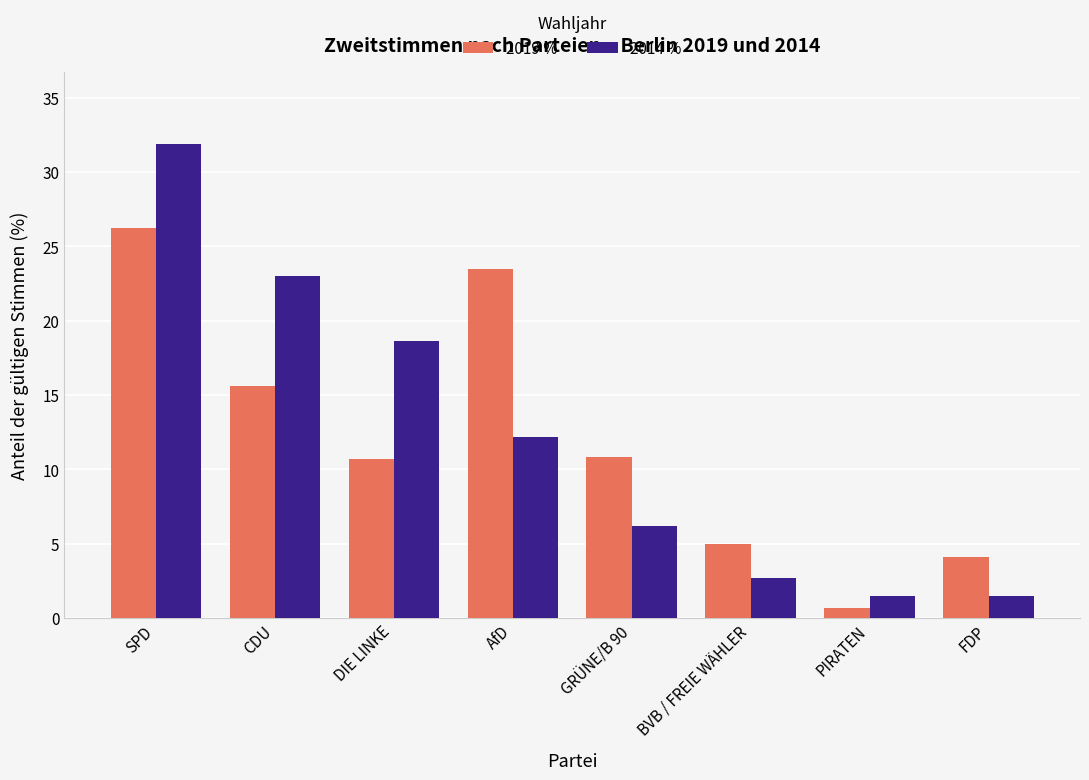

How many values in the 2014 % series exceed 12?

4